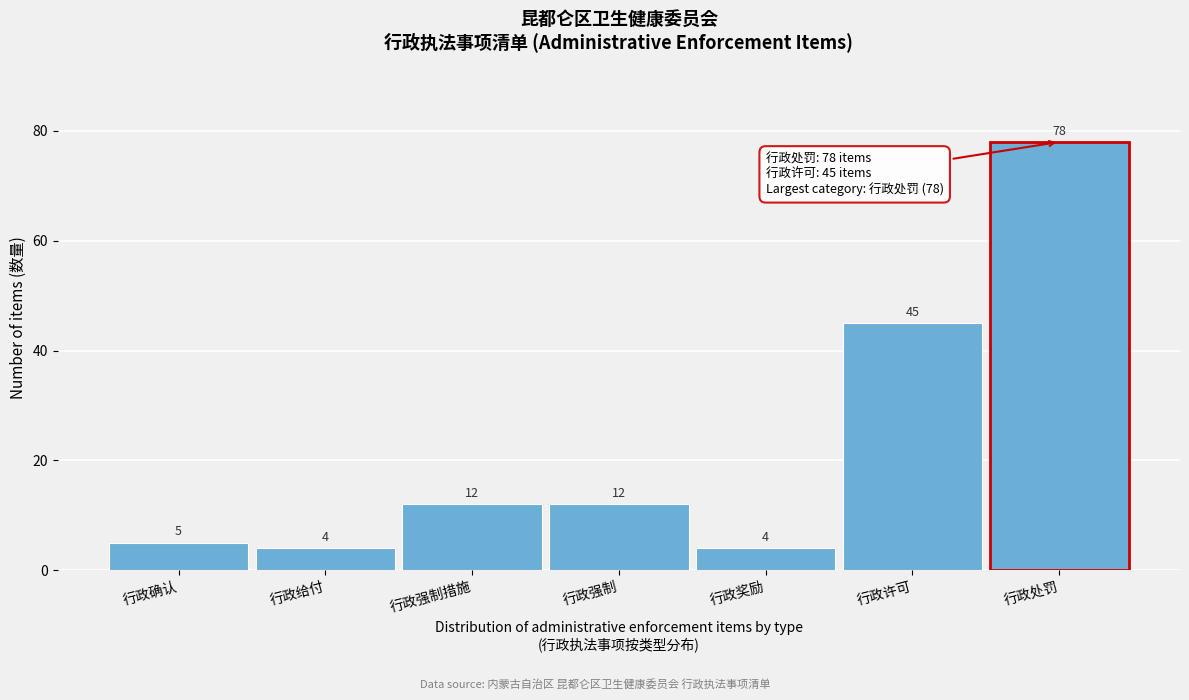

Reading left to right, what are all the values shown in this chart?

5	4	12	12	4	45	78